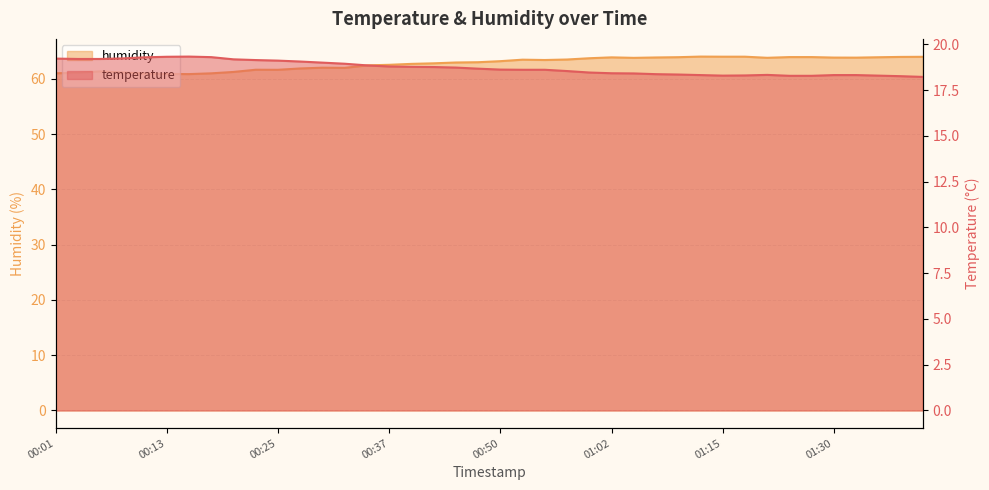

What is the sum of all humidity values?

2511.3